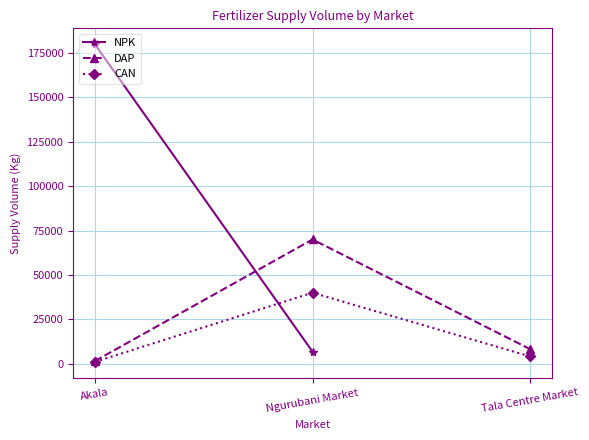

What is the label of the 2nd point from the left?

Ngurubani Market